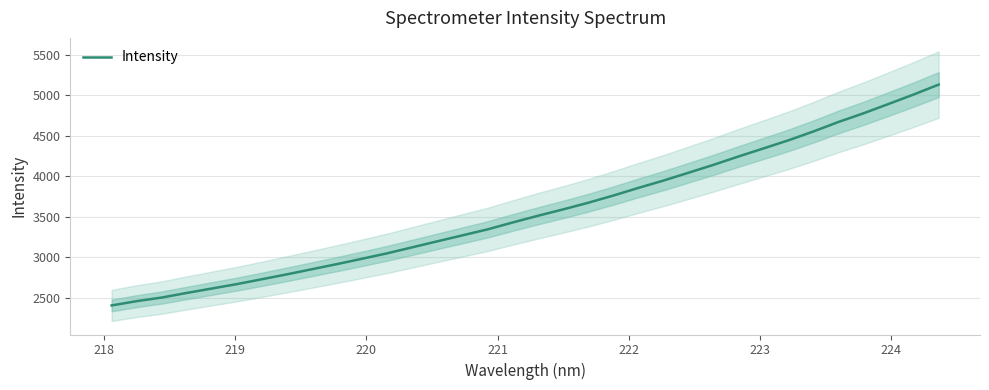

What is the minimum value for Intensity?

2405.1